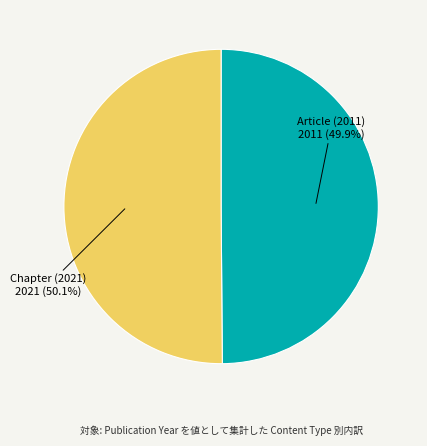

Is the sum of Article (2011) and Chapter (2021) greater than half?

Yes